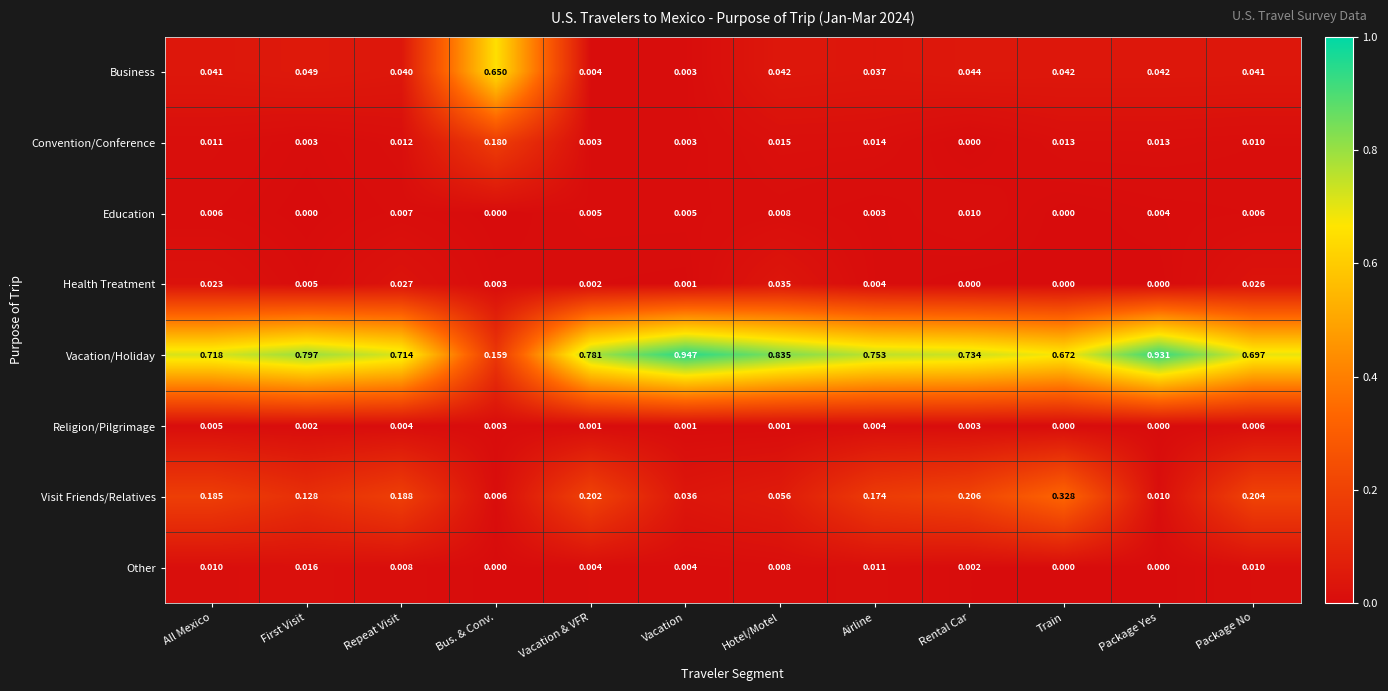

Where is Visit Friends/Relatives nearest to the value 0?

Bus. & Conv.